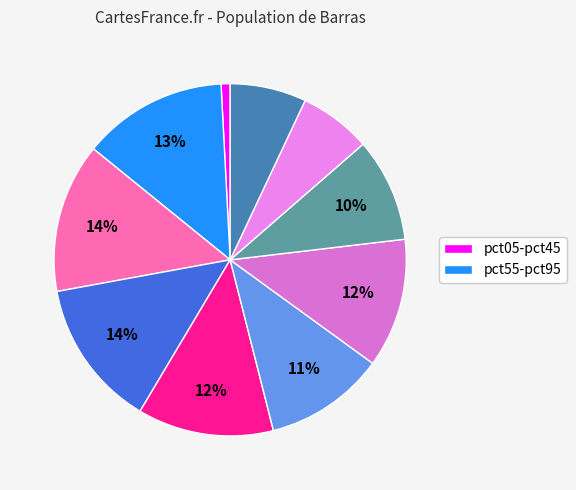

Rank the categories by value from highest to lowest.

pct25, pct35, pct15, pct45, pct65, pct55, pct75, pct95, pct85, pct05